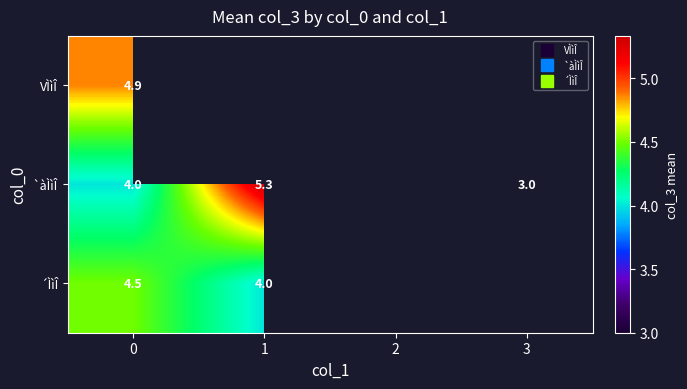

How many data points does each series have?

4